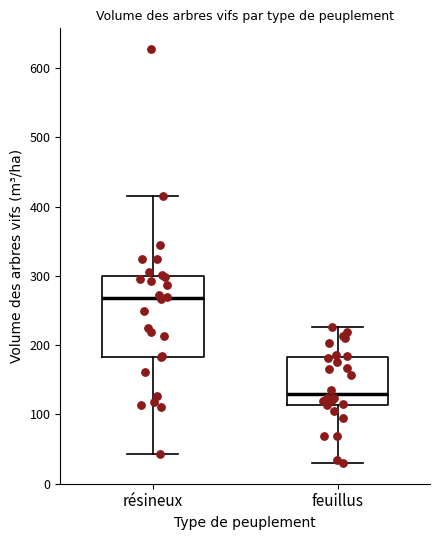

Which box has the lowest median line?

feuillus